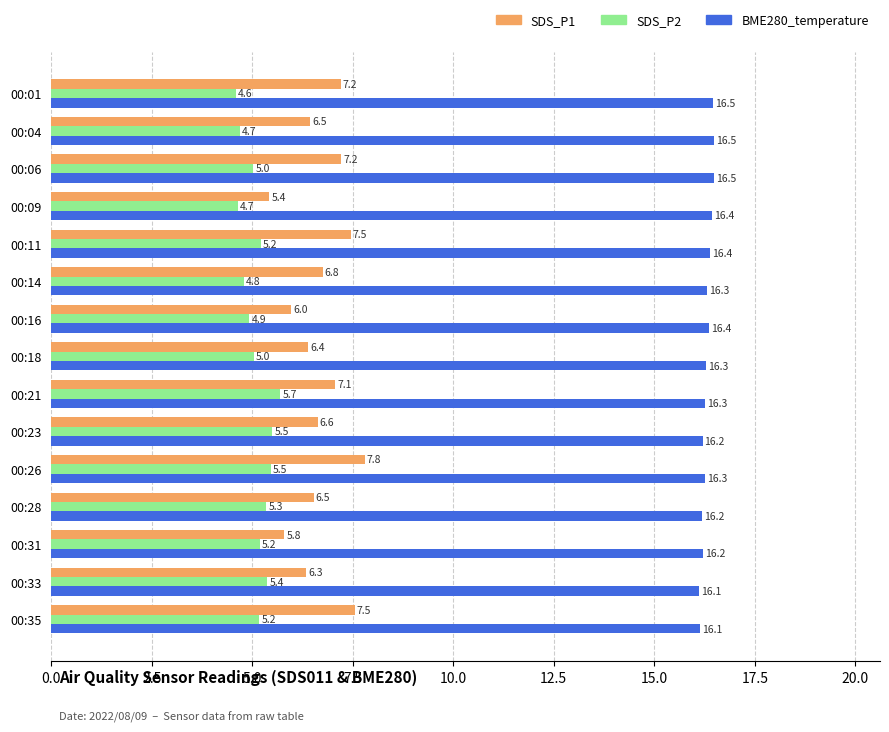

What is the difference between the second highest and minimum values in the SDS_P2 series?

0.9